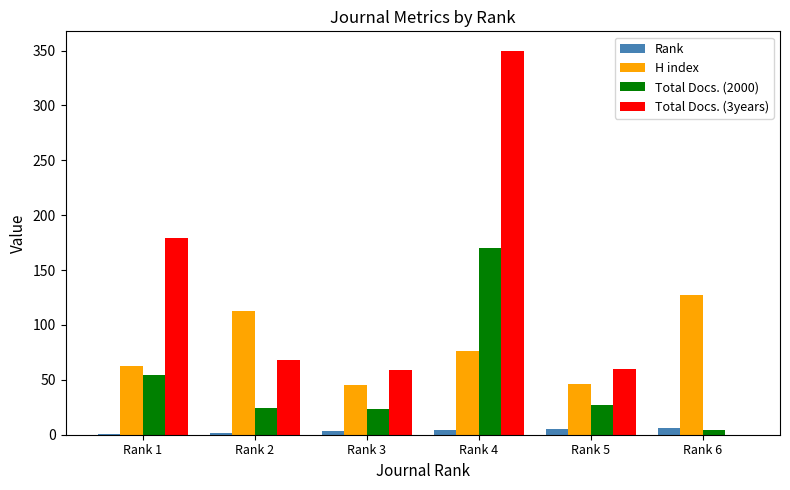

What is the sum of all Total Docs. (2000) values?

302